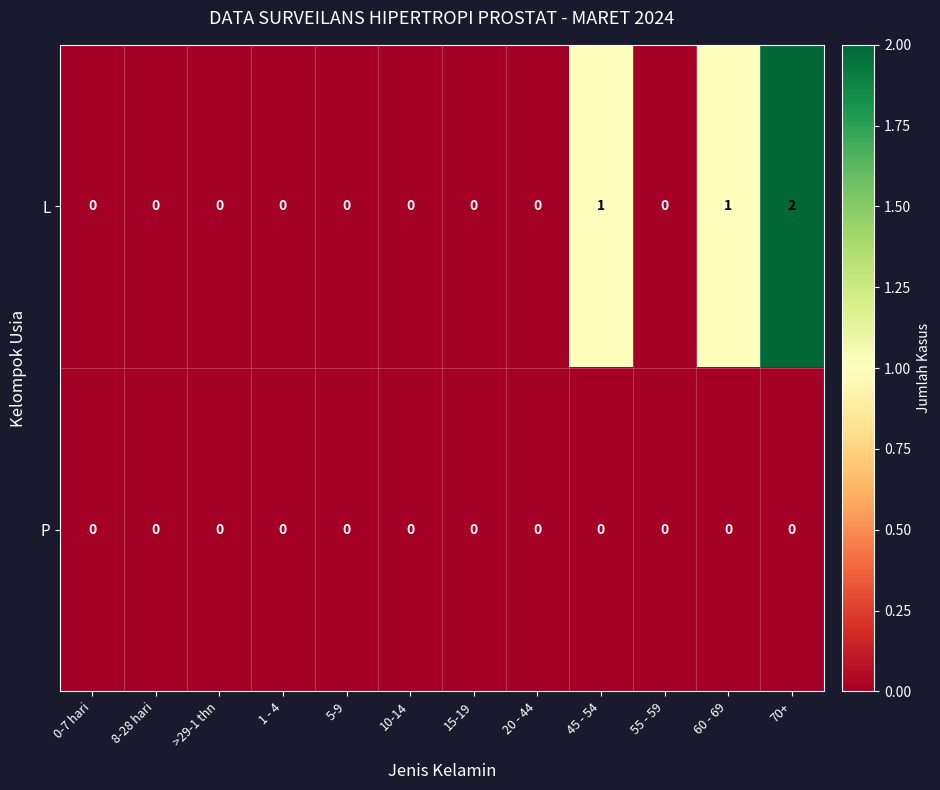

Rank the series by their average value, from lowest to highest.

P, L